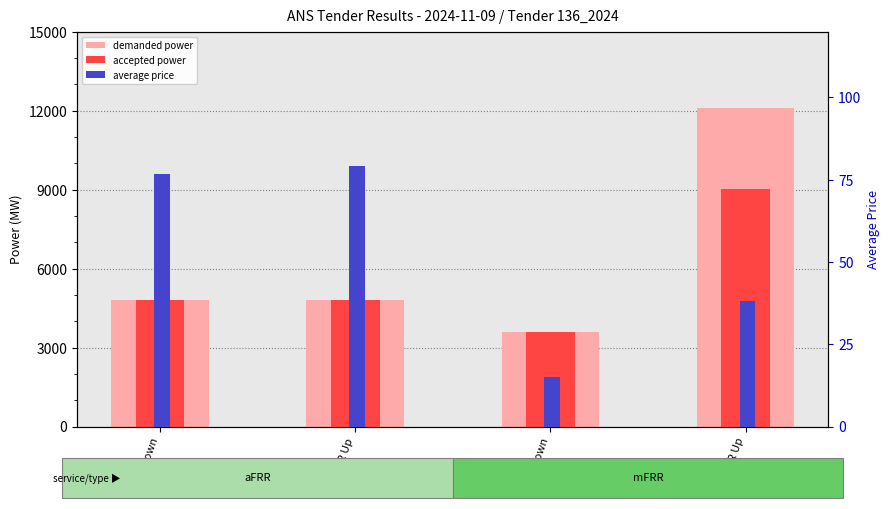

Which category has the lowest value in the average price series?

mFRR Down